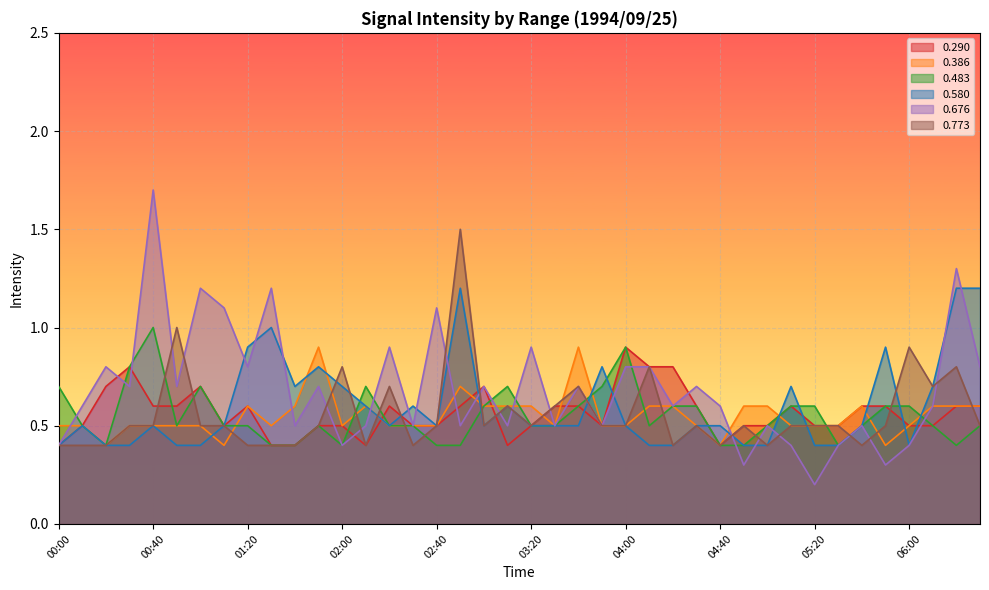

Reading left to right, what are all the values shown in this chart?

0.290: 00:00=0.4	00:10=0.5	00:20=0.7	00:30=0.8	00:40=0.6	00:50=0.6	01:00=0.7	01:10=0.5	01:20=0.6	01:30=0.4	01:40=0.4	01:50=0.5	02:00=0.5	02:10=0.4	02:20=0.6	02:30=0.5	02:40=0.5	02:50=0.6	03:00=0.7	03:10=0.4	03:20=0.5	03:30=0.6	03:40=0.6	03:50=0.5	04:00=0.9	04:10=0.8	04:20=0.8	04:30=0.6	04:40=0.4	04:50=0.5	05:00=0.5	05:10=0.6	05:20=0.5	05:30=0.5	05:40=0.6	05:50=0.6	06:00=0.5	06:10=0.5	06:20=0.6	06:30=0.6
0.386: 00:00=0.5	00:10=0.5	00:20=0.4	00:30=0.5	00:40=0.5	00:50=0.5	01:00=0.5	01:10=0.4	01:20=0.6	01:30=0.5	01:40=0.6	01:50=0.9	02:00=0.5	02:10=0.6	02:20=0.5	02:30=0.5	02:40=0.5	02:50=0.7	03:00=0.6	03:10=0.6	03:20=0.6	03:30=0.5	03:40=0.9	03:50=0.5	04:00=0.5	04:10=0.6	04:20=0.6	04:30=0.5	04:40=0.4	04:50=0.6	05:00=0.6	05:10=0.5	05:20=0.5	05:30=0.5	05:40=0.6	05:50=0.4	06:00=0.5	06:10=0.6	06:20=0.6	06:30=0.6
0.483: 00:00=0.7	00:10=0.5	00:20=0.4	00:30=0.8	00:40=1.0	00:50=0.5	01:00=0.7	01:10=0.5	01:20=0.5	01:30=0.4	01:40=0.4	01:50=0.5	02:00=0.4	02:10=0.7	02:20=0.5	02:30=0.5	02:40=0.4	02:50=0.4	03:00=0.6	03:10=0.7	03:20=0.5	03:30=0.5	03:40=0.6	03:50=0.7	04:00=0.9	04:10=0.5	04:20=0.6	04:30=0.6	04:40=0.4	04:50=0.4	05:00=0.5	05:10=0.6	05:20=0.6	05:30=0.4	05:40=0.5	05:50=0.6	06:00=0.6	06:10=0.5	06:20=0.4	06:30=0.5
0.580: 00:00=0.4	00:10=0.5	00:20=0.4	00:30=0.4	00:40=0.5	00:50=0.4	01:00=0.4	01:10=0.5	01:20=0.9	01:30=1.0	01:40=0.7	01:50=0.8	02:00=0.7	02:10=0.6	02:20=0.5	02:30=0.6	02:40=0.5	02:50=1.2	03:00=0.5	03:10=0.6	03:20=0.5	03:30=0.5	03:40=0.5	03:50=0.8	04:00=0.5	04:10=0.4	04:20=0.4	04:30=0.5	04:40=0.5	04:50=0.4	05:00=0.4	05:10=0.7	05:20=0.4	05:30=0.4	05:40=0.5	05:50=0.9	06:00=0.4	06:10=0.7	06:20=1.2	06:30=1.2
0.676: 00:00=0.4	00:10=0.6	00:20=0.8	00:30=0.7	00:40=1.7	00:50=0.7	01:00=1.2	01:10=1.1	01:20=0.8	01:30=1.2	01:40=0.5	01:50=0.7	02:00=0.4	02:10=0.5	02:20=0.9	02:30=0.5	02:40=1.1	02:50=0.5	03:00=0.7	03:10=0.5	03:20=0.9	03:30=0.5	03:40=0.7	03:50=0.5	04:00=0.8	04:10=0.8	04:20=0.6	04:30=0.7	04:40=0.6	04:50=0.3	05:00=0.5	05:10=0.4	05:20=0.2	05:30=0.4	05:40=0.5	05:50=0.3	06:00=0.4	06:10=0.6	06:20=1.3	06:30=0.8
0.773: 00:00=0.4	00:10=0.4	00:20=0.4	00:30=0.5	00:40=0.5	00:50=1.0	01:00=0.5	01:10=0.5	01:20=0.4	01:30=0.4	01:40=0.4	01:50=0.5	02:00=0.8	02:10=0.4	02:20=0.7	02:30=0.4	02:40=0.5	02:50=1.5	03:00=0.5	03:10=0.6	03:20=0.5	03:30=0.6	03:40=0.7	03:50=0.5	04:00=0.5	04:10=0.8	04:20=0.4	04:30=0.5	04:40=0.4	04:50=0.5	05:00=0.4	05:10=0.5	05:20=0.5	05:30=0.5	05:40=0.4	05:50=0.5	06:00=0.9	06:10=0.7	06:20=0.8	06:30=0.5